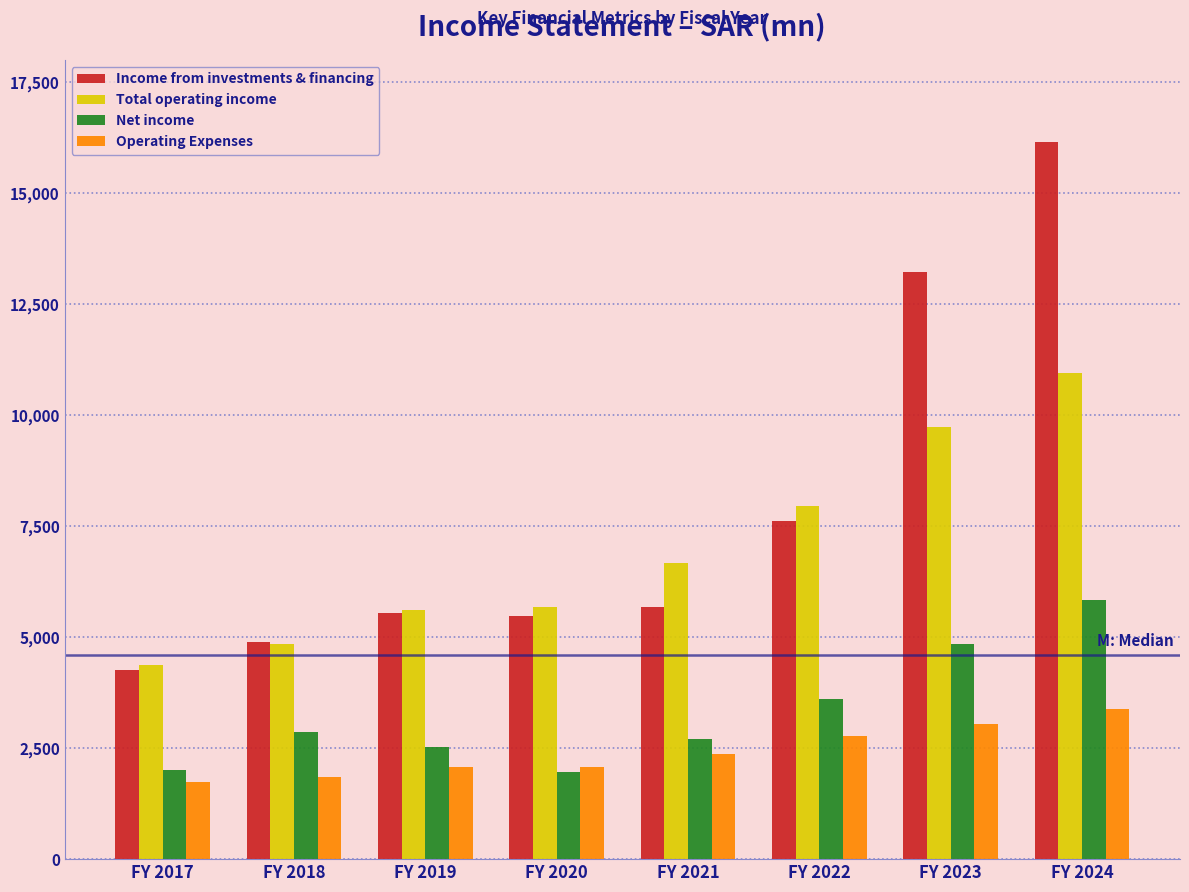

Rank the series by their maximum value, from highest to lowest.

Income from investments & financing, Total operating income, Net income, Operating Expenses